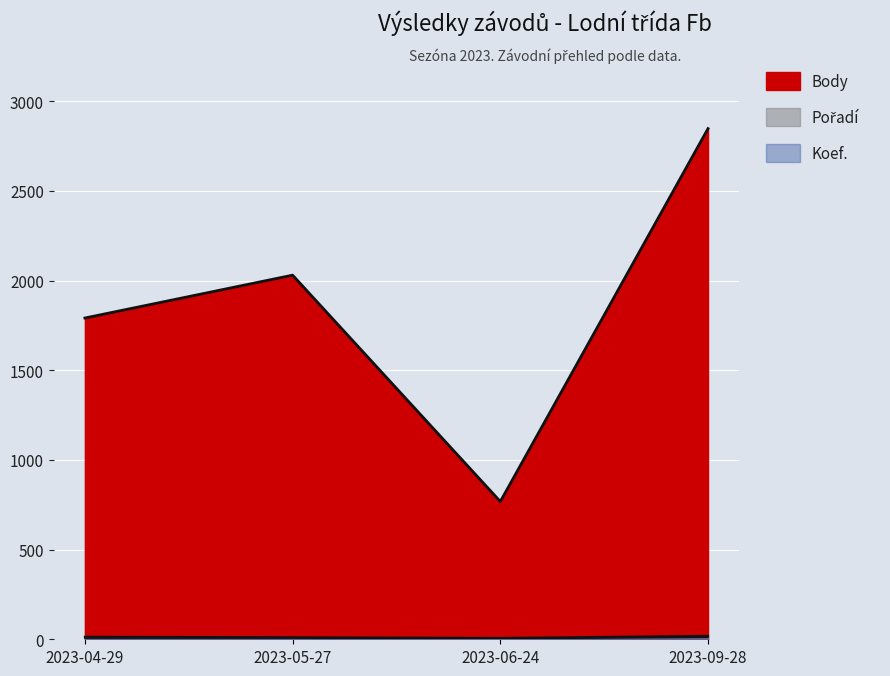

True or false: Pořadí and Koef. cross at least once.

False